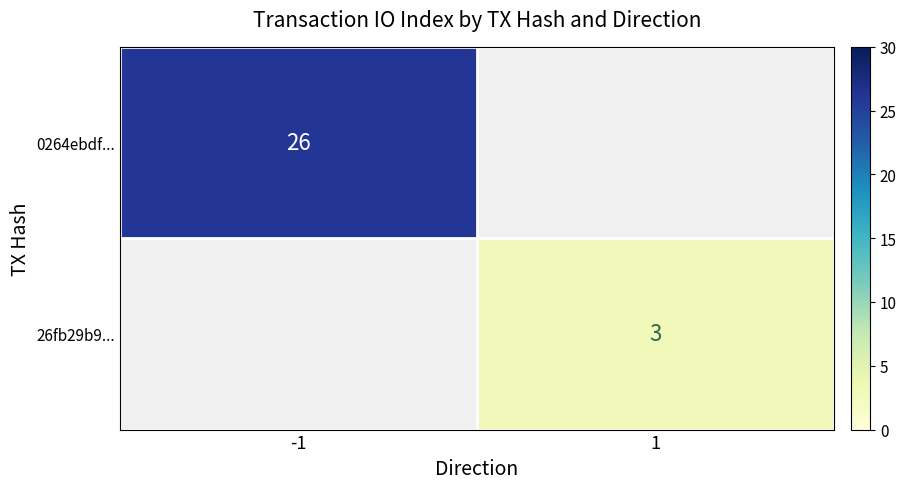

True or false: 0264ebdf... has a value of 11 at -1.

False